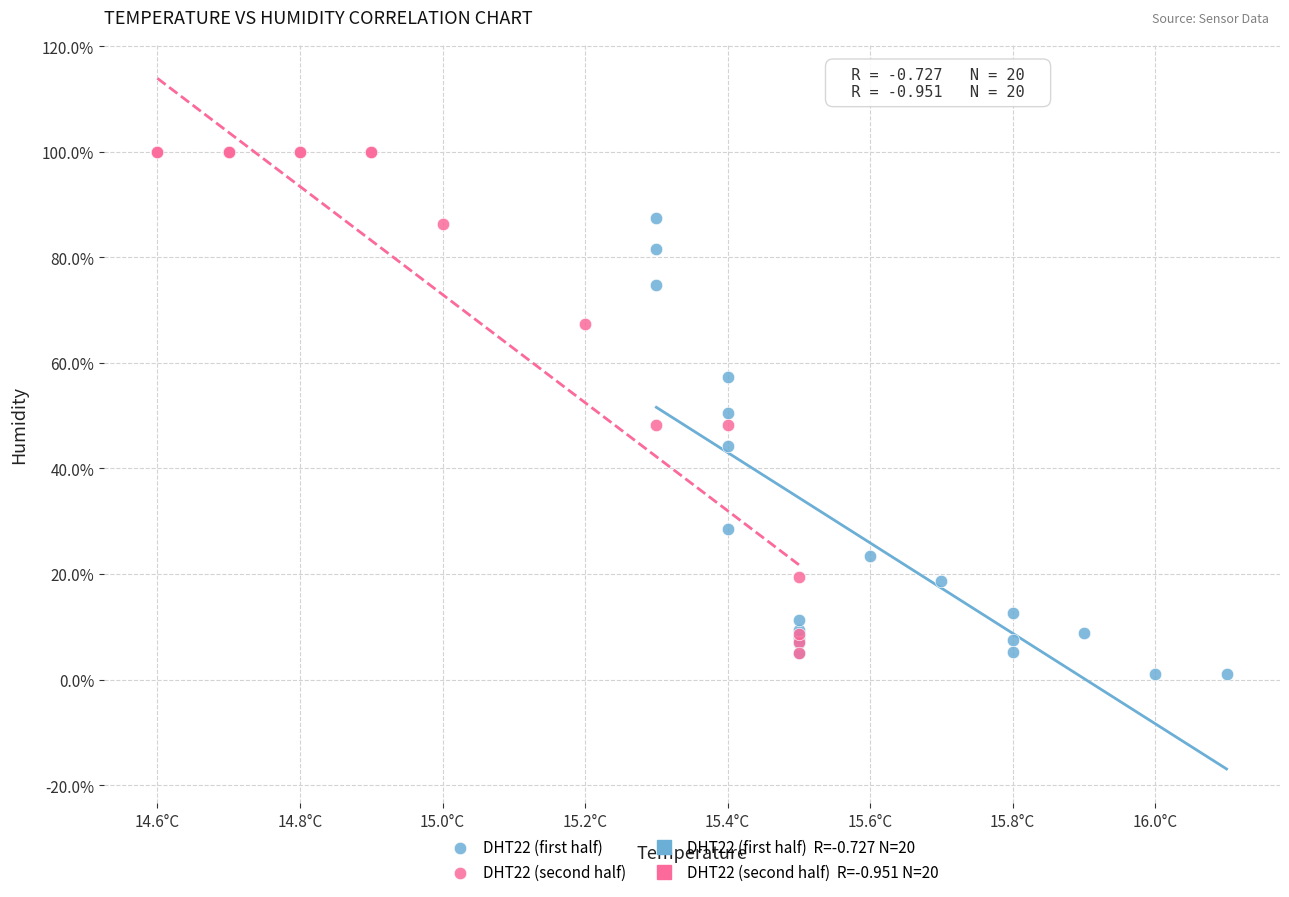

Which series reaches the maximum Y coordinate?

DHT22 (second half)